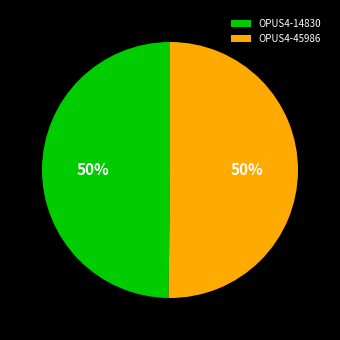

What percentage is the OPUS4-14830 slice, to the nearest percent?

50%